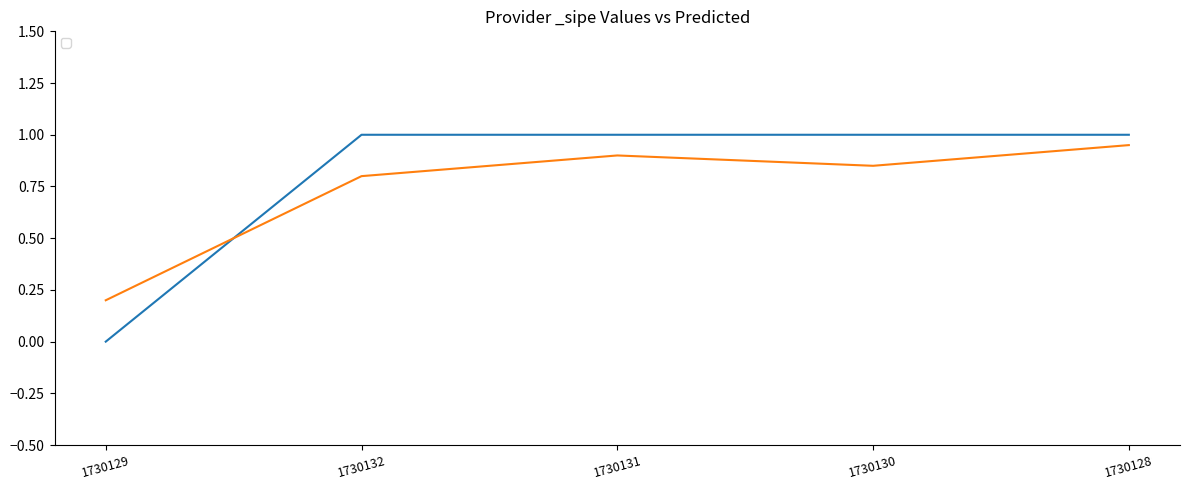

At which label does _sipe_predicted reach its peak?

1730128